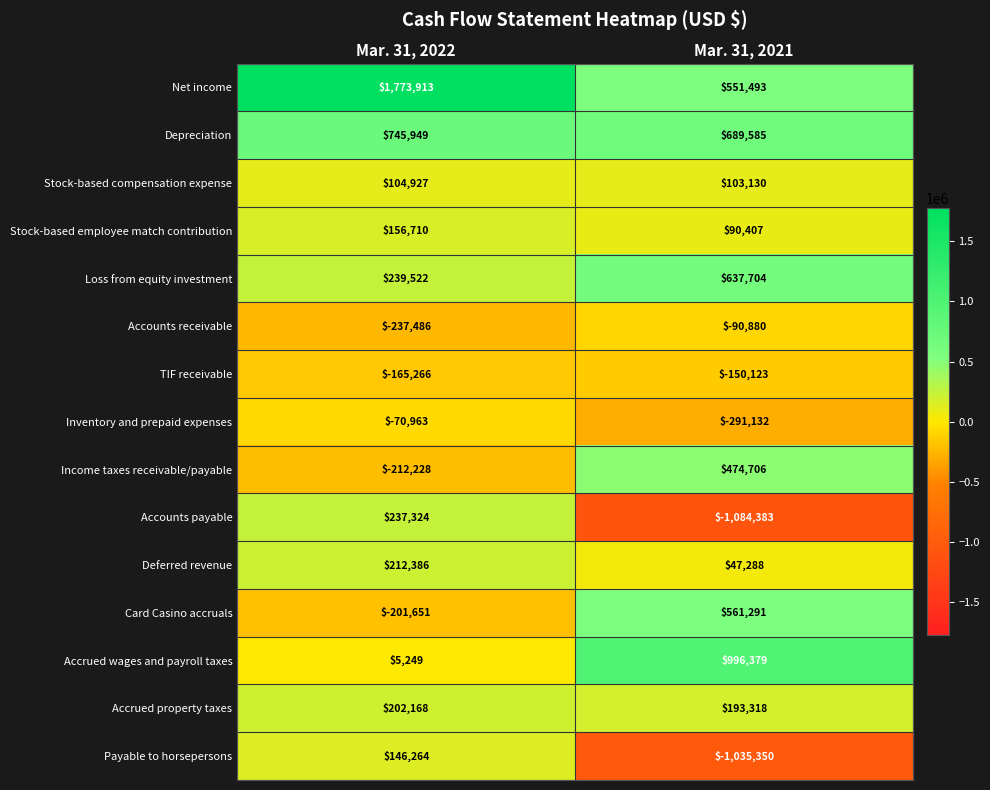

At Mar. 31, 2021, list the series in order from smallest to largest.

Accounts payable, Payable to horsepersons, Inventory and prepaid expenses, TIF receivable, Accounts receivable, Deferred revenue, Stock-based employee match contribution, Stock-based compensation expense, Accrued property taxes, Income taxes receivable/payable, Net income, Card Casino accruals, Loss from equity investment, Depreciation, Accrued wages and payroll taxes